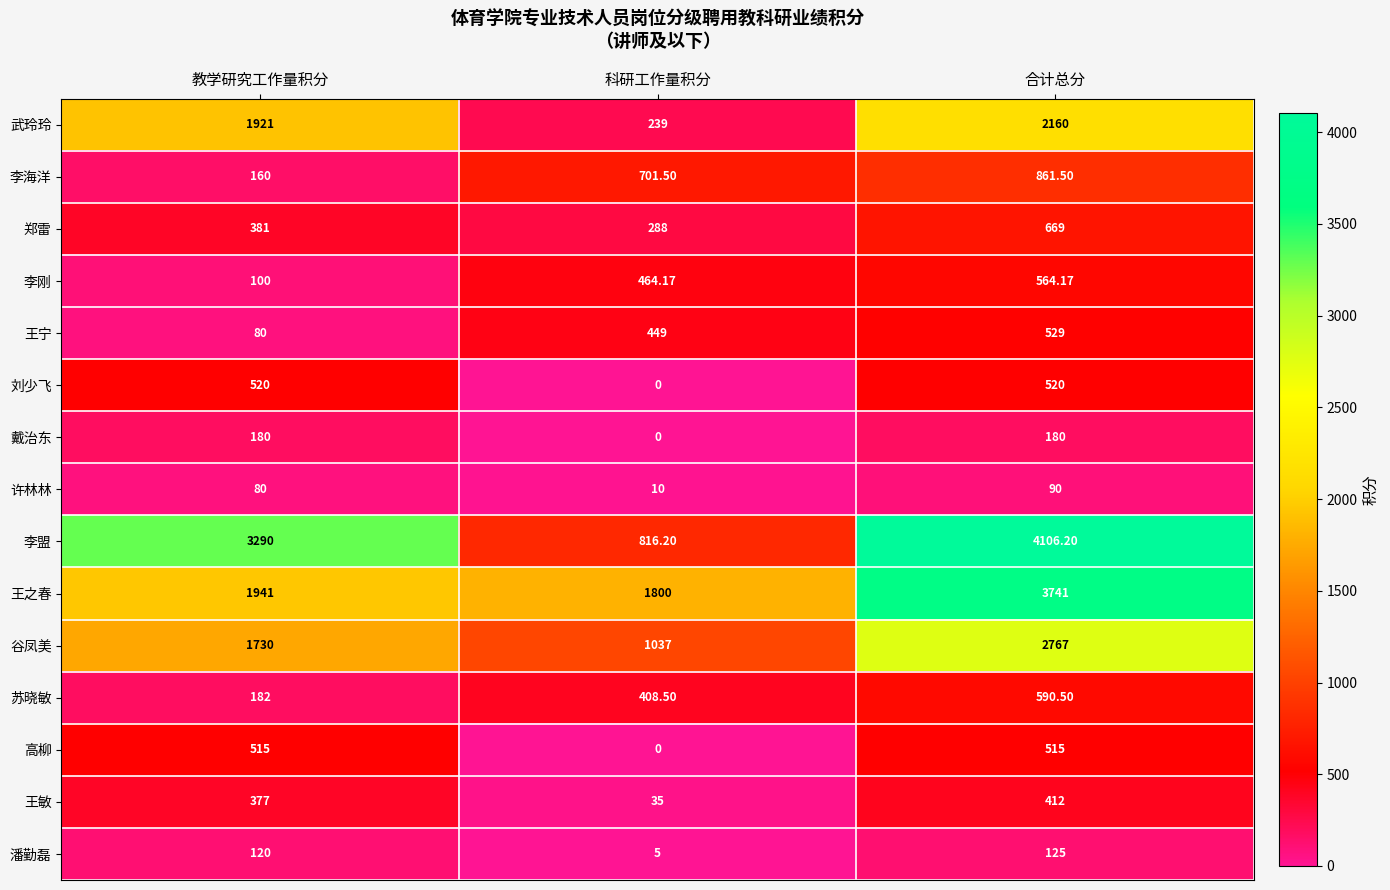

At which label does 李盟 reach its minimum?

科研工作量积分